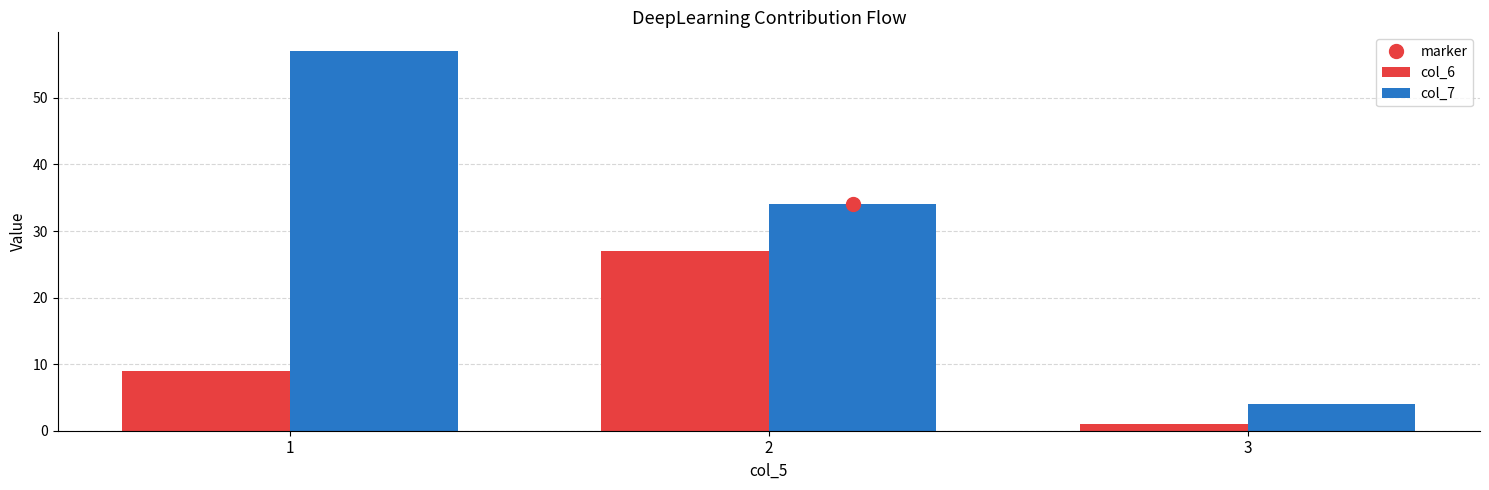

Which series has the largest total across all categories?

col_7